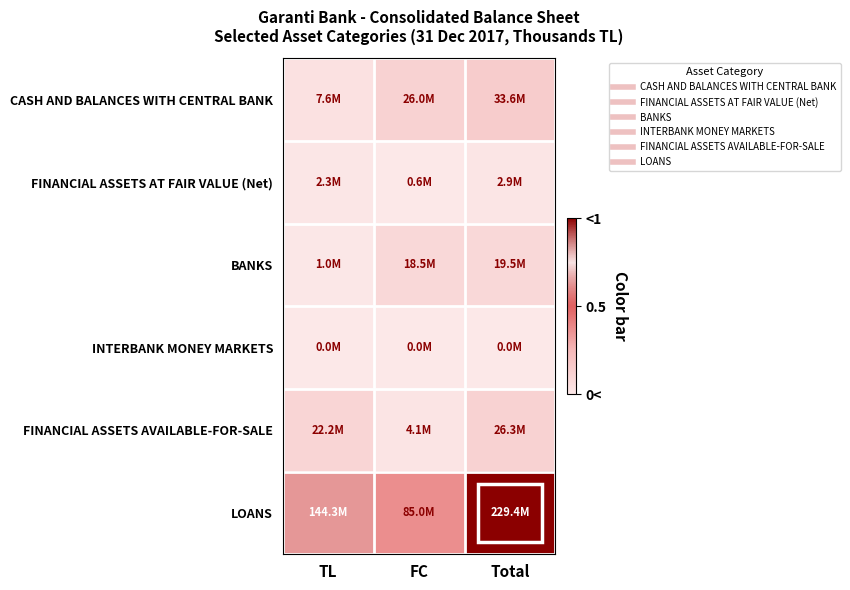

Reading left to right, what are all the values shown in this chart?

CASH AND BALANCES WITH CENTRAL BANK: TL=0.0	FC=0.1	Total=0.1
FINANCIAL ASSETS AT FAIR VALUE (Net): TL=0.0	FC=0.0	Total=0.0
BANKS: TL=0.0	FC=0.1	Total=0.1
INTERBANK MONEY MARKETS: TL=0.0	FC=0.0	Total=0.0
FINANCIAL ASSETS AVAILABLE-FOR-SALE: TL=0.1	FC=0.0	Total=0.1
LOANS: TL=0.6	FC=0.4	Total=1.0